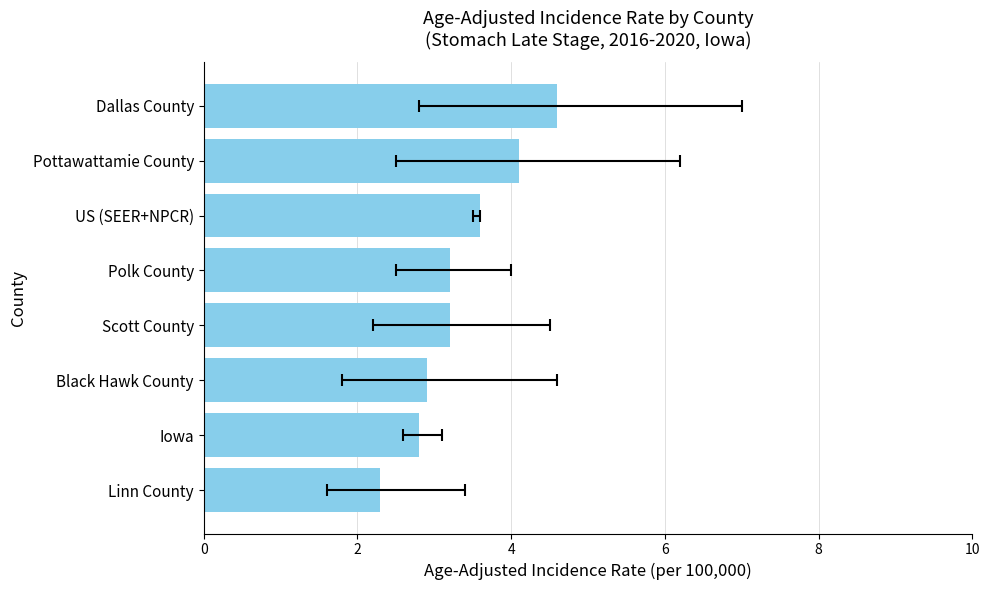

How many bars are there in total?

8